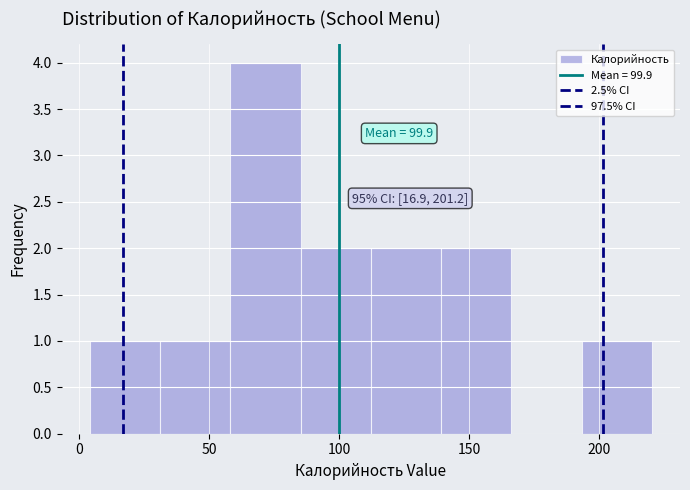

Which range on the x-axis has the tallest bar?

60 to 85